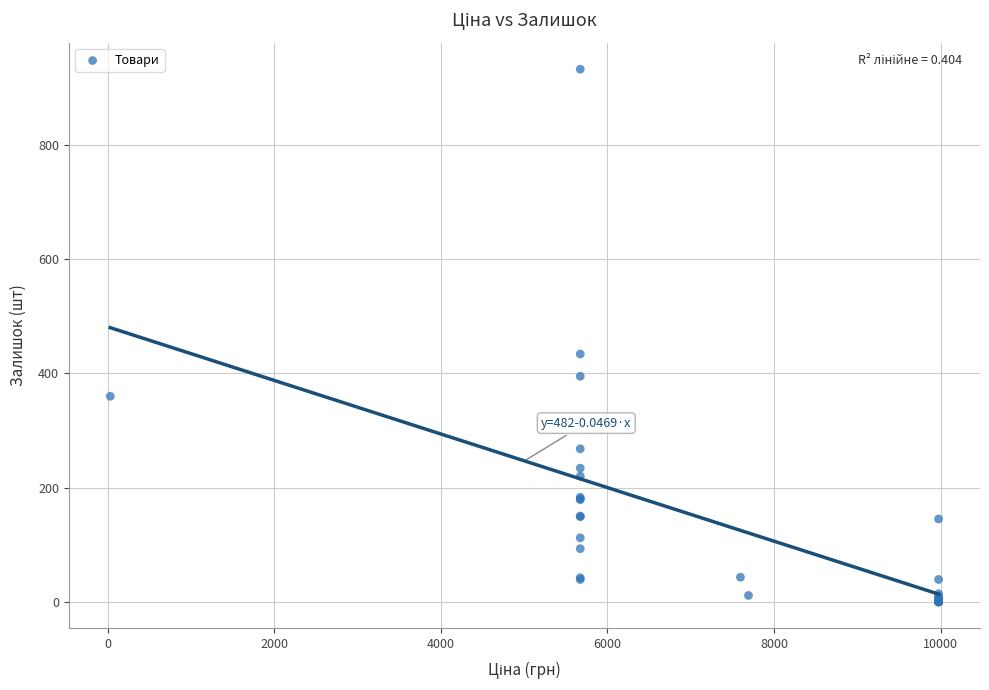

What Y value in the scatter plot is closest to 466?

434